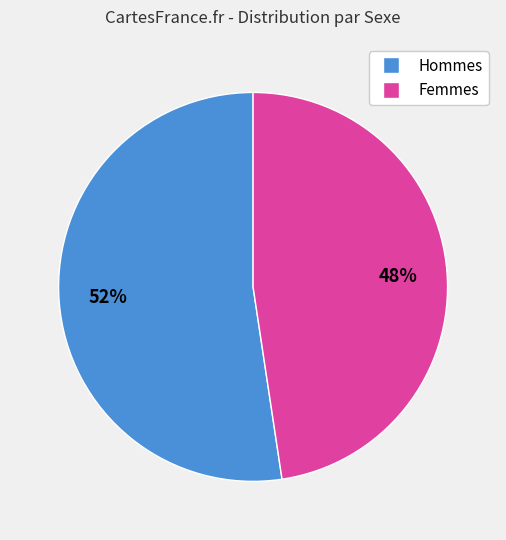

Is there any slice that represents more than half of the pie?

Yes